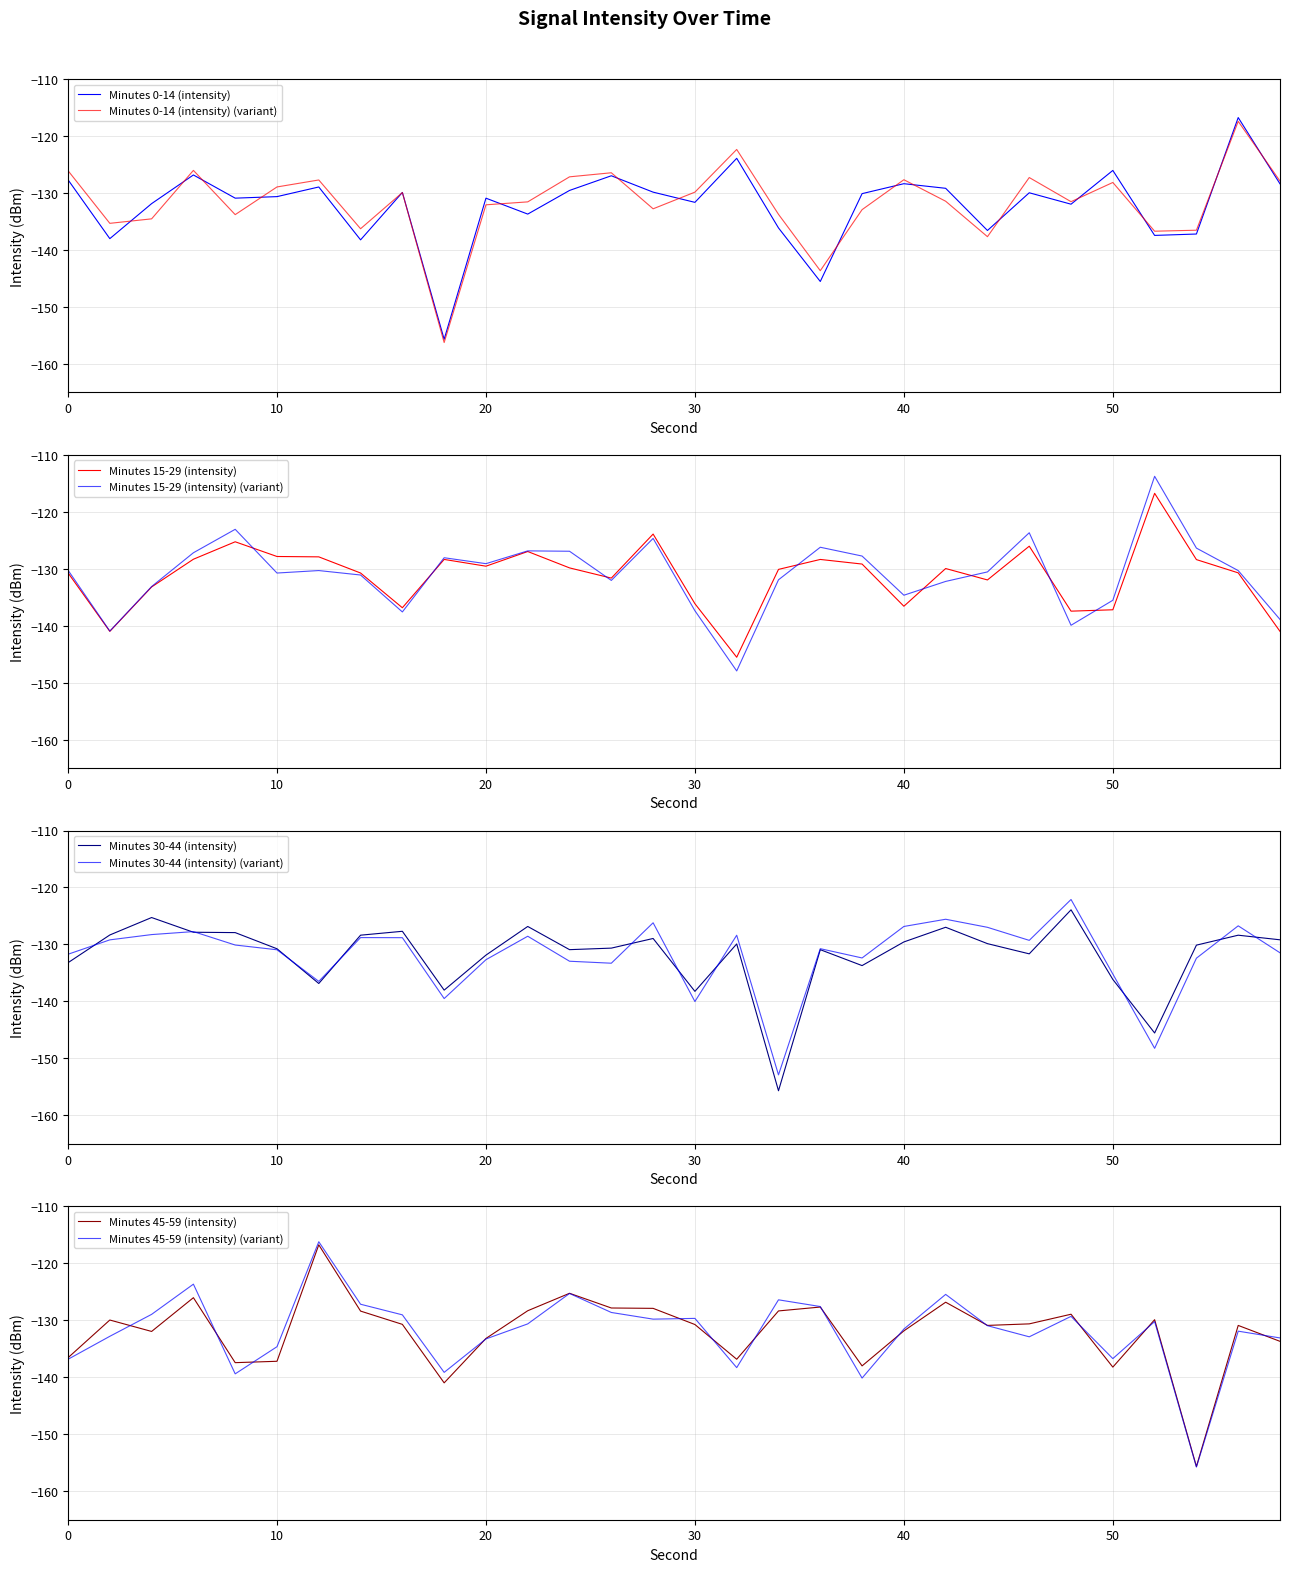

What is the approximate value of Minutes 45-59 (intensity) at 16?

-130.7